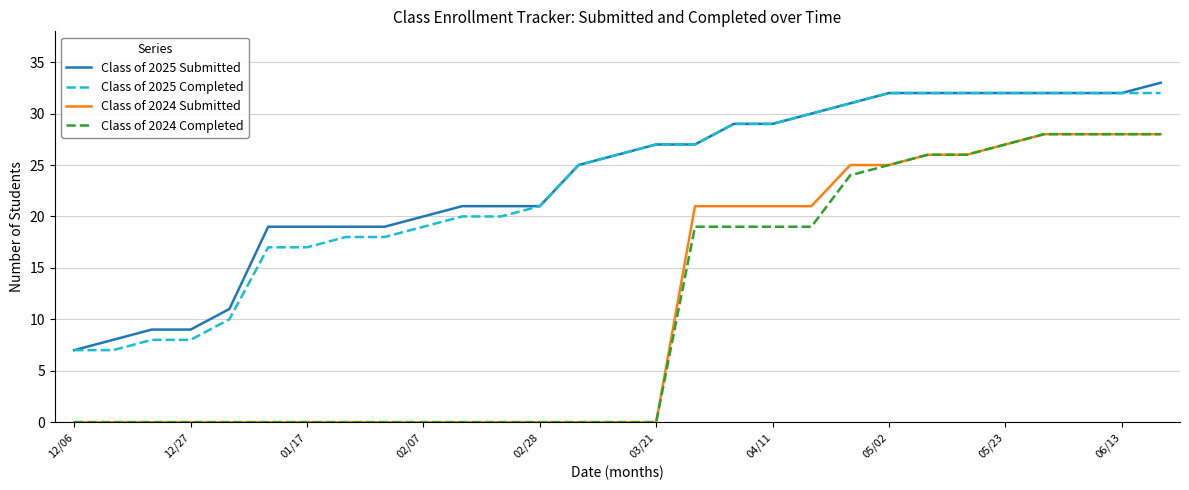

What are all the series names shown in the legend?

Class of 2025 Submitted, Class of 2025 Completed, Class of 2024 Submitted, Class of 2024 Completed